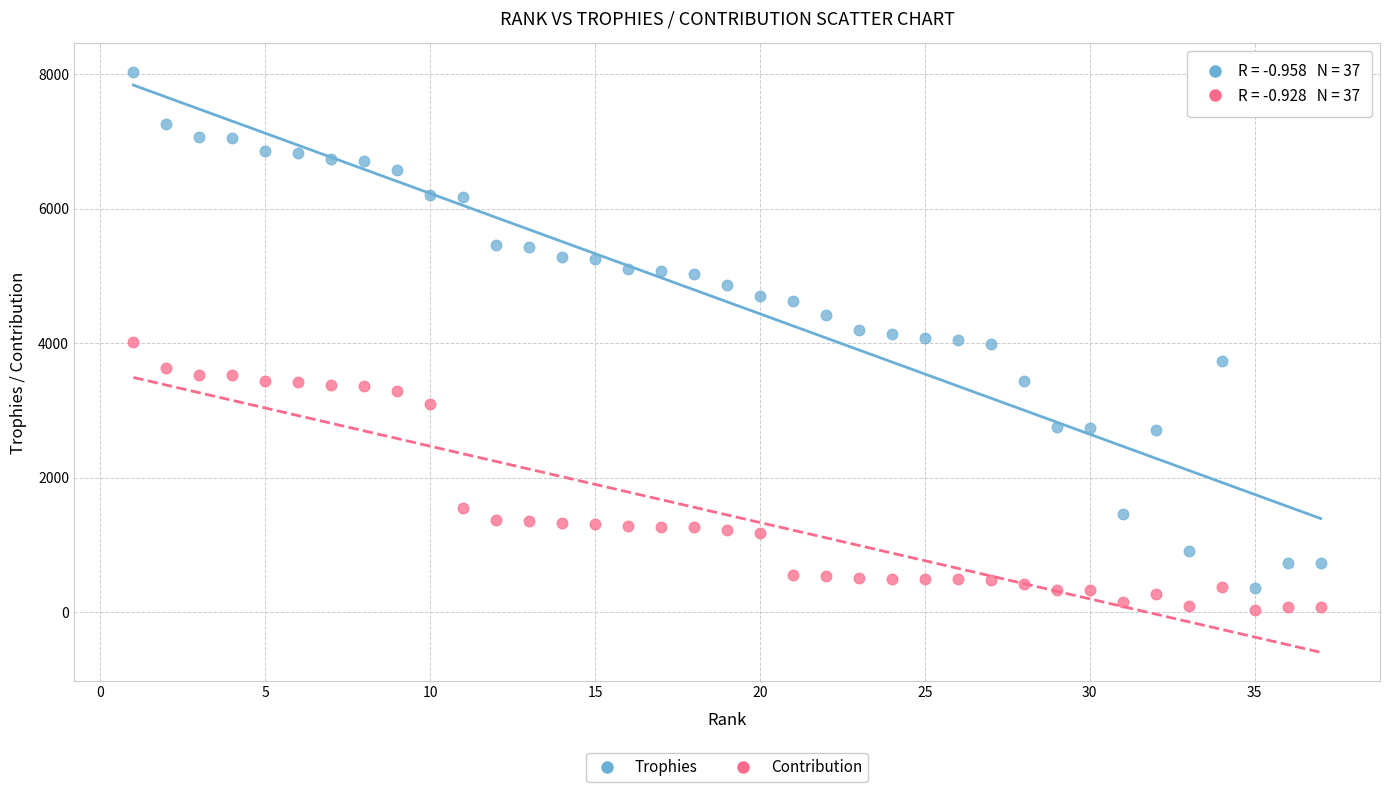

Which series reaches the maximum Y coordinate?

Trophies